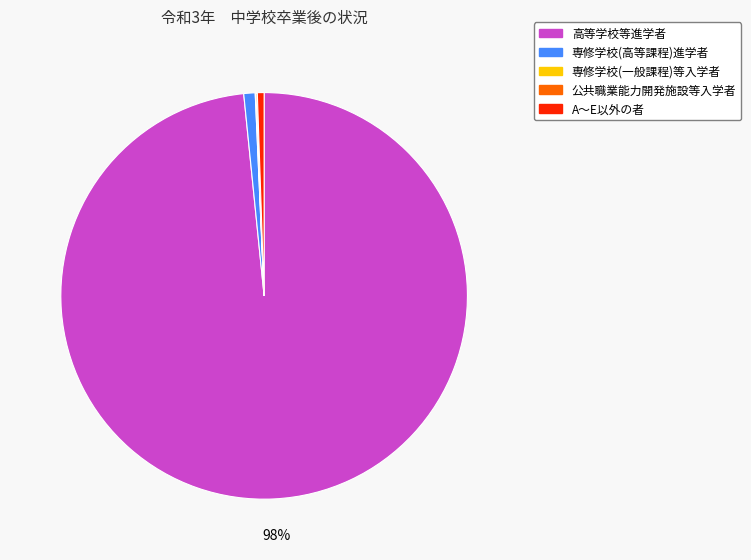

To the nearest percent, what is the difference between the largest and smallest slice percentages?

98%